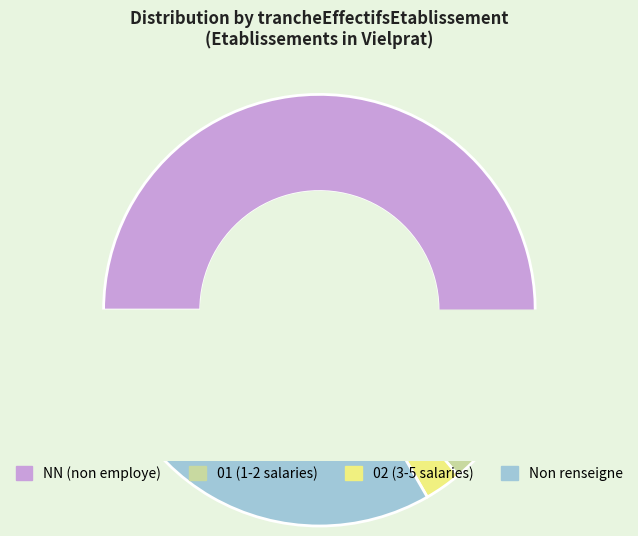

Which category has the smallest portion of the pie?

01